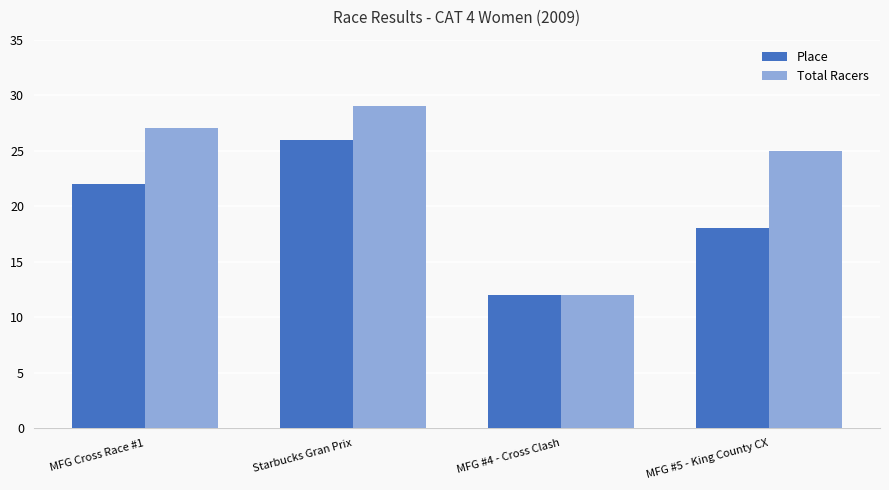

Where is Place nearest to the value 19?

MFG #5 - King County CX